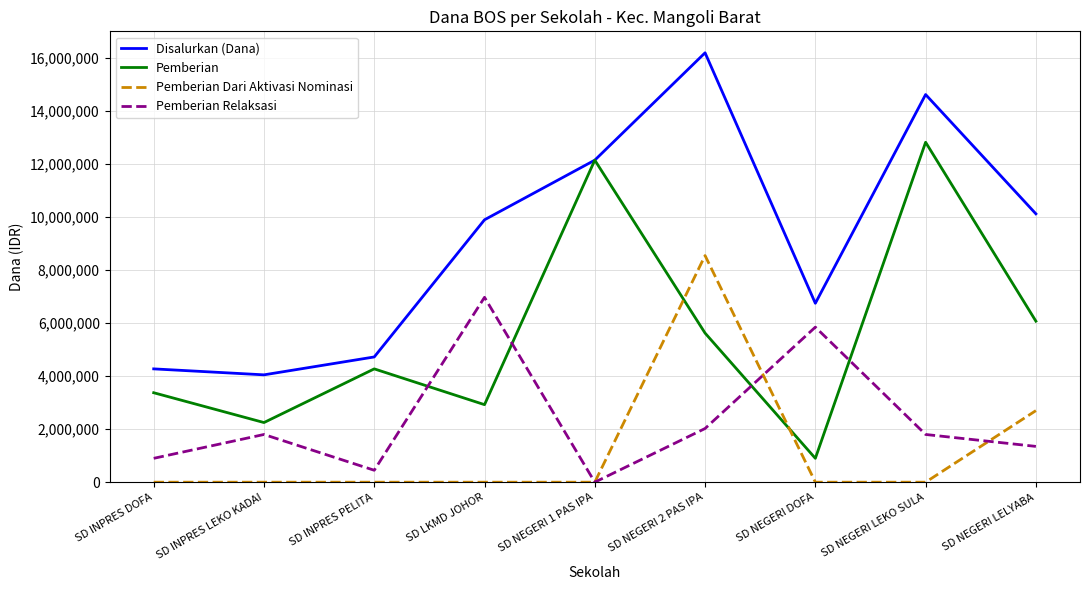

How many series are shown in this chart?

4